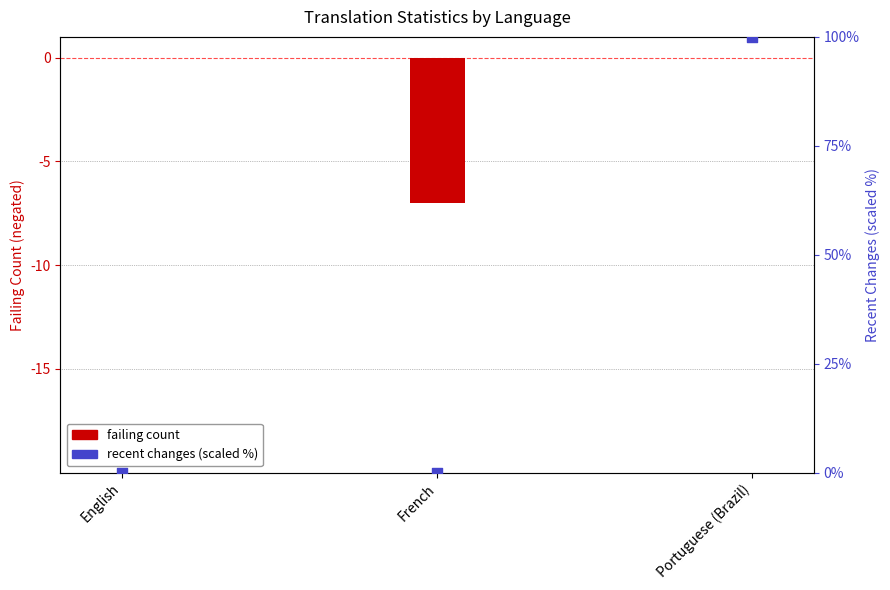

What are all the series names shown in the legend?

failing (count), recent_changes (scaled %)